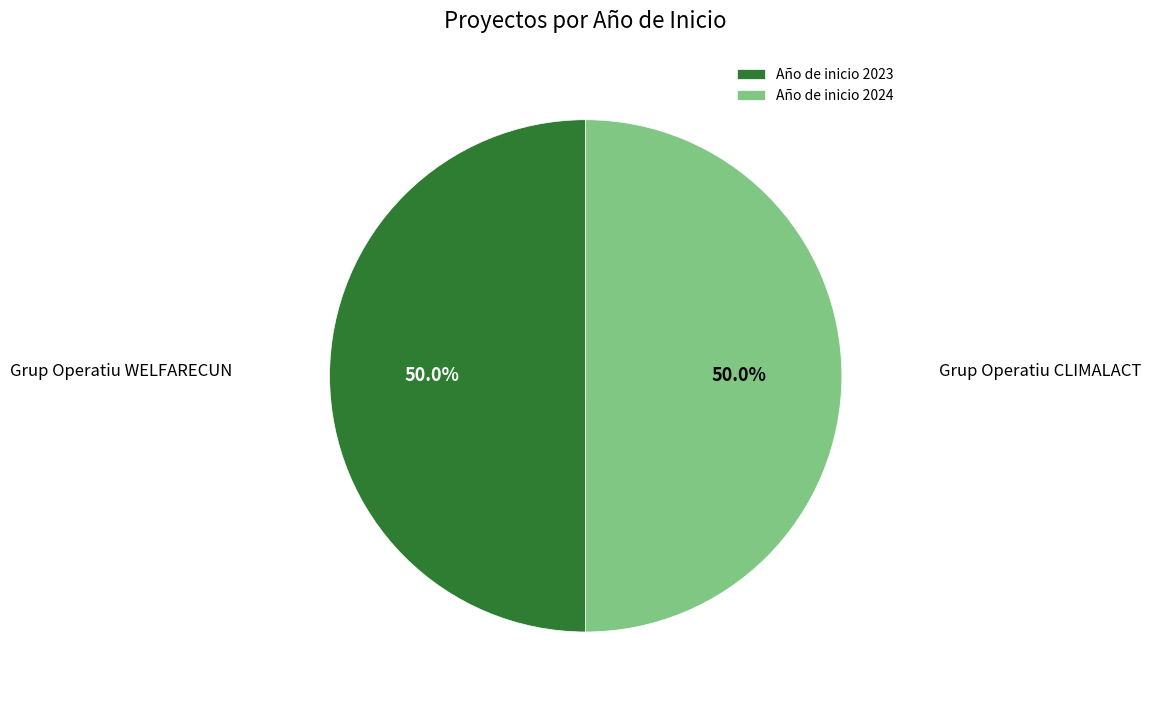

What is the ratio of the value at Año de inicio 2023 to the value at Año de inicio 2024?

1.0